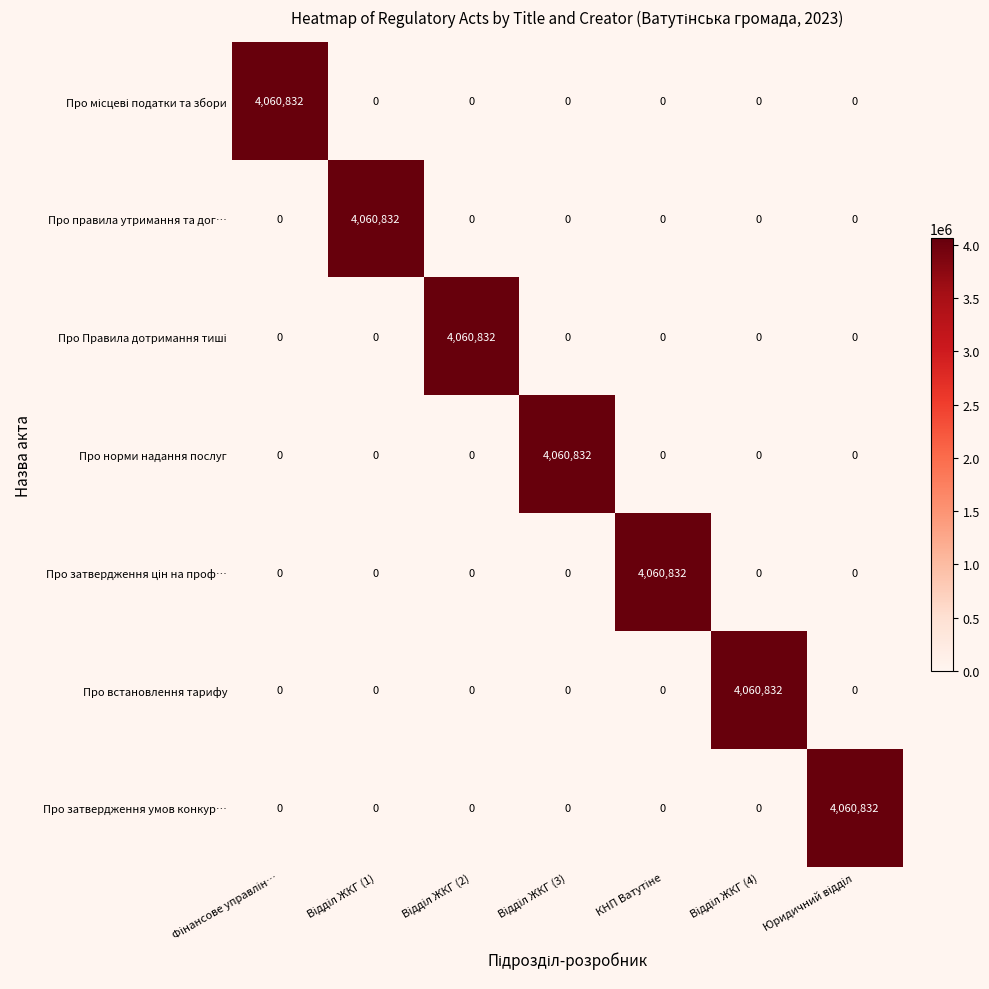

How many data points does each series have?

7